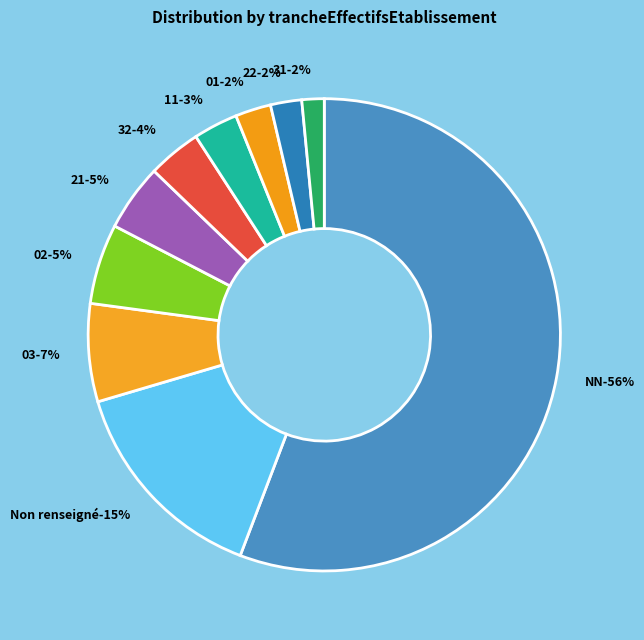

True or false: 22 accounts for 2% of the total.

True